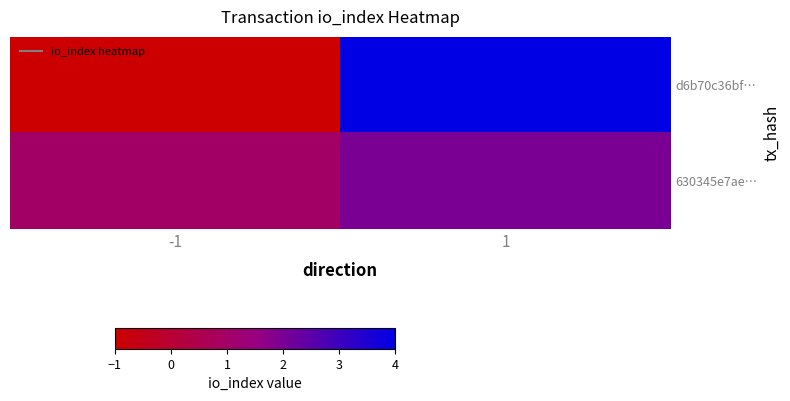

Reading right to left, extract all data points from this chart.

d6b70c36bf…: 1=4	-1=-1
630345e7ae…: 1=2	-1=1